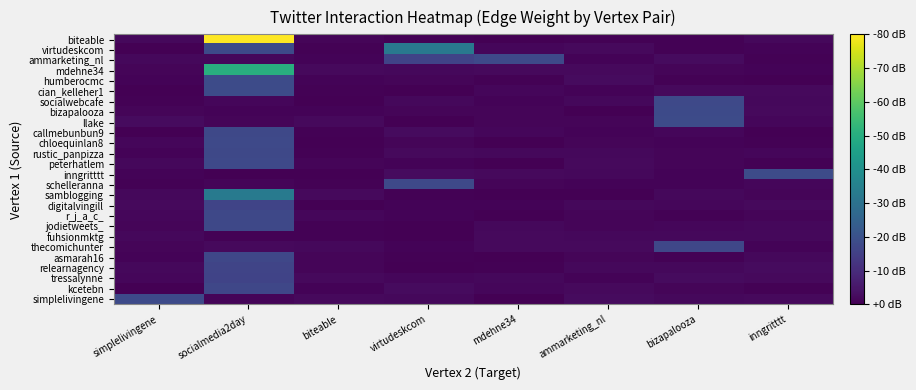

Reading left to right, extract all data points from this chart.

simplelivingene: simplelivingene=1.1	socialmedia2day=0.1	biteable=0.1	virtudeskcom=0.1	mdehne34=0.0	ammarketing_nl=0.1	bizapalooza=0.1	inngritttt=0.1
kcetebn: simplelivingene=0.0	socialmedia2day=1.1	biteable=0.1	virtudeskcom=0.1	mdehne34=0.1	ammarketing_nl=0.1	bizapalooza=0.1	inngritttt=0.0
tressalynne: simplelivingene=0.1	socialmedia2day=1.0	biteable=0.1	virtudeskcom=0.1	mdehne34=0.1	ammarketing_nl=0.1	bizapalooza=0.1	inngritttt=0.1
relearnagency: simplelivingene=0.1	socialmedia2day=1.0	biteable=0.1	virtudeskcom=0.0	mdehne34=0.0	ammarketing_nl=0.1	bizapalooza=0.1	inngritttt=0.1
asmarah16: simplelivingene=0.0	socialmedia2day=1.1	biteable=0.1	virtudeskcom=0.0	mdehne34=0.0	ammarketing_nl=0.1	bizapalooza=0.0	inngritttt=0.1
thecomichunter: simplelivingene=0.1	socialmedia2day=0.1	biteable=0.1	virtudeskcom=0.0	mdehne34=0.1	ammarketing_nl=0.1	bizapalooza=1.1	inngritttt=0.0
fuhsionmktg: simplelivingene=0.1	socialmedia2day=0.0	biteable=0.0	virtudeskcom=0.0	mdehne34=0.1	ammarketing_nl=0.1	bizapalooza=0.1	inngritttt=0.1
jodietweets_: simplelivingene=0.1	socialmedia2day=1.1	biteable=0.0	virtudeskcom=0.0	mdehne34=0.1	ammarketing_nl=0.1	bizapalooza=0.1	inngritttt=0.1
r_j_a_c_: simplelivingene=0.1	socialmedia2day=1.1	biteable=0.1	virtudeskcom=0.0	mdehne34=0.0	ammarketing_nl=0.1	bizapalooza=0.0	inngritttt=0.1
digitalvingill: simplelivingene=0.1	socialmedia2day=1.0	biteable=0.0	virtudeskcom=0.0	mdehne34=0.0	ammarketing_nl=0.1	bizapalooza=0.1	inngritttt=0.1
samblogging: simplelivingene=0.1	socialmedia2day=2.1	biteable=0.1	virtudeskcom=0.0	mdehne34=0.0	ammarketing_nl=0.0	bizapalooza=0.1	inngritttt=0.1
schelleranna: simplelivingene=0.0	socialmedia2day=0.1	biteable=0.0	virtudeskcom=1.1	mdehne34=0.1	ammarketing_nl=0.1	bizapalooza=0.0	inngritttt=0.1
inngritttt: simplelivingene=0.1	socialmedia2day=0.0	biteable=0.0	virtudeskcom=0.1	mdehne34=0.1	ammarketing_nl=0.1	bizapalooza=0.0	inngritttt=1.1
peterhatlem: simplelivingene=0.1	socialmedia2day=1.1	biteable=0.1	virtudeskcom=0.0	mdehne34=0.0	ammarketing_nl=0.1	bizapalooza=0.1	inngritttt=0.0
rustic_panpizza: simplelivingene=0.0	socialmedia2day=1.1	biteable=0.0	virtudeskcom=0.1	mdehne34=0.1	ammarketing_nl=0.1	bizapalooza=0.1	inngritttt=0.1
chloequinlan8: simplelivingene=0.1	socialmedia2day=1.1	biteable=0.0	virtudeskcom=0.1	mdehne34=0.0	ammarketing_nl=0.1	bizapalooza=0.0	inngritttt=0.0
callmebunbun9: simplelivingene=0.0	socialmedia2day=1.1	biteable=0.0	virtudeskcom=0.1	mdehne34=0.1	ammarketing_nl=0.1	bizapalooza=0.1	inngritttt=0.0
llake: simplelivingene=0.1	socialmedia2day=0.1	biteable=0.1	virtudeskcom=0.0	mdehne34=0.1	ammarketing_nl=0.1	bizapalooza=1.1	inngritttt=0.1
bizapalooza: simplelivingene=0.1	socialmedia2day=0.0	biteable=0.0	virtudeskcom=0.1	mdehne34=0.1	ammarketing_nl=0.0	bizapalooza=1.1	inngritttt=0.1
socialwebcafe: simplelivingene=0.0	socialmedia2day=0.1	biteable=0.0	virtudeskcom=0.1	mdehne34=0.0	ammarketing_nl=0.1	bizapalooza=1.1	inngritttt=0.1
cian_kelleher1: simplelivingene=0.0	socialmedia2day=1.1	biteable=0.0	virtudeskcom=0.0	mdehne34=0.1	ammarketing_nl=0.1	bizapalooza=0.1	inngritttt=0.1
humberocmc: simplelivingene=0.0	socialmedia2day=1.1	biteable=0.0	virtudeskcom=0.1	mdehne34=0.0	ammarketing_nl=0.1	bizapalooza=0.0	inngritttt=0.0
mdehne34: simplelivingene=0.1	socialmedia2day=3.1	biteable=0.1	virtudeskcom=0.1	mdehne34=0.1	ammarketing_nl=0.1	bizapalooza=0.1	inngritttt=0.0
ammarketing_nl: simplelivingene=0.1	socialmedia2day=0.1	biteable=0.1	virtudeskcom=1.0	mdehne34=1.1	ammarketing_nl=0.0	bizapalooza=0.1	inngritttt=0.0
virtudeskcom: simplelivingene=0.0	socialmedia2day=1.1	biteable=0.0	virtudeskcom=2.0	mdehne34=0.1	ammarketing_nl=0.1	bizapalooza=0.0	inngritttt=0.0
biteable: simplelivingene=0.1	socialmedia2day=5.1	biteable=0.1	virtudeskcom=0.0	mdehne34=0.0	ammarketing_nl=0.0	bizapalooza=0.0	inngritttt=0.1